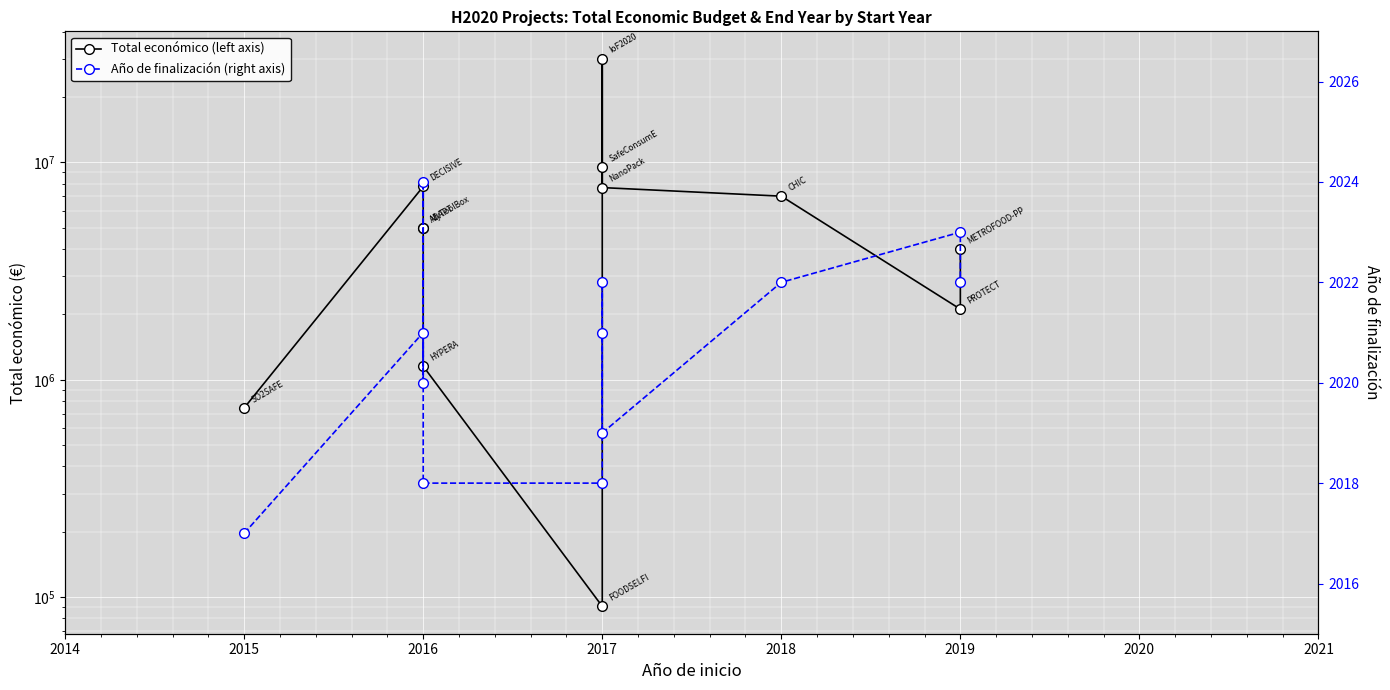

Rank the series by their maximum value, from highest to lowest.

Total económico (left axis), Año de finalización (right axis)